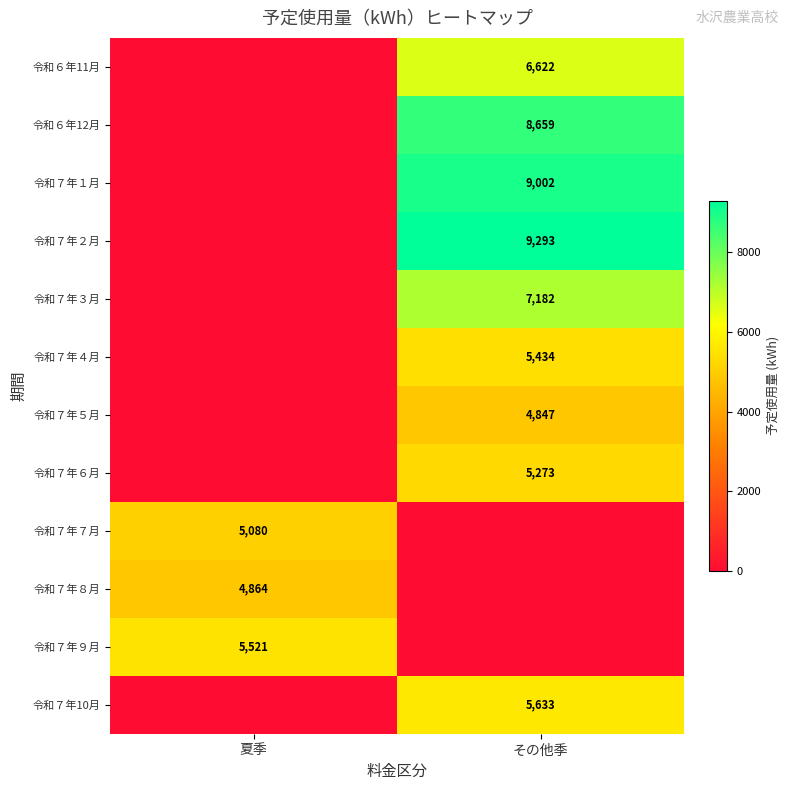

What is the total value across all series at 夏季?

15465